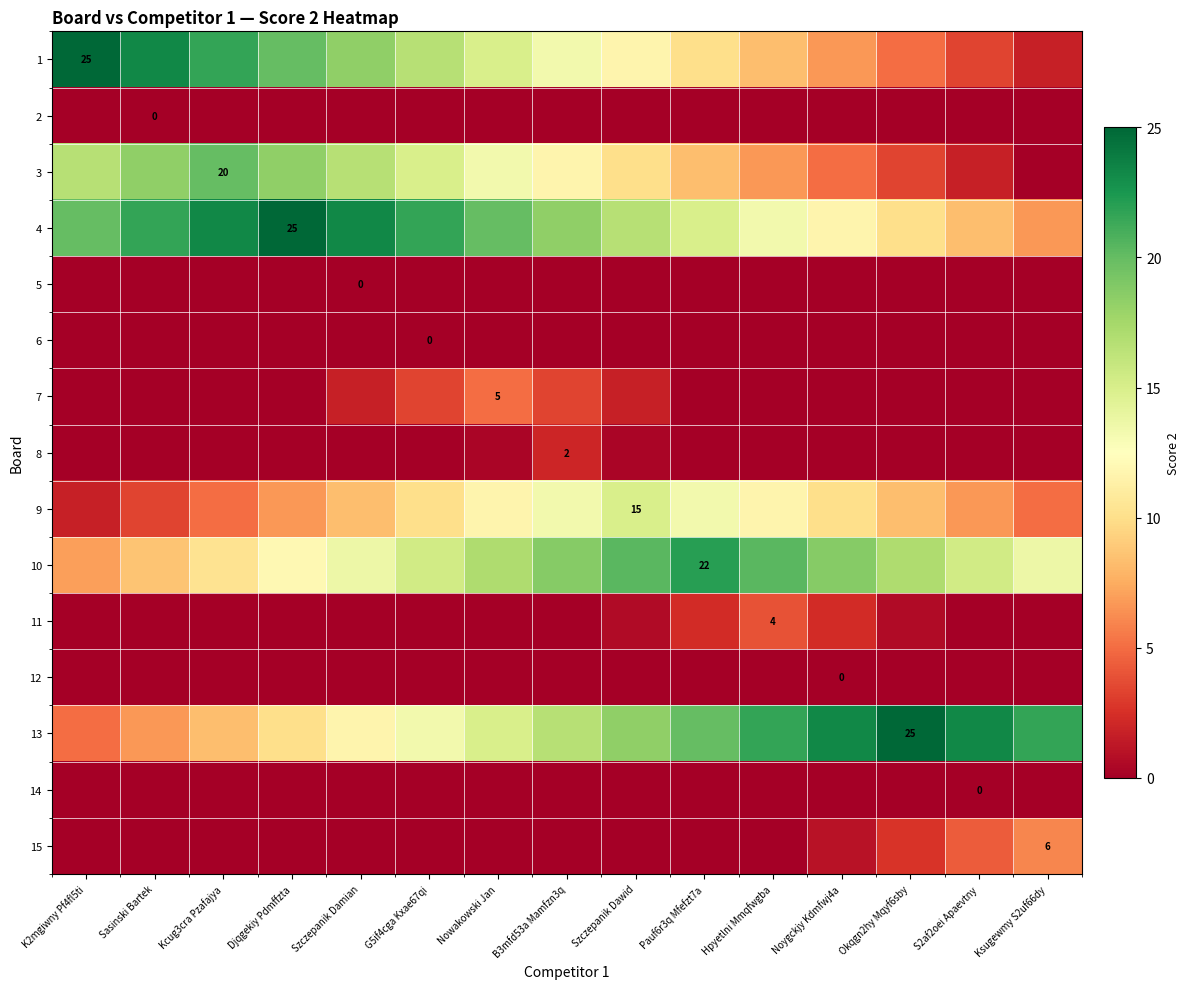

What is the maximum value shown in the chart?

25.0